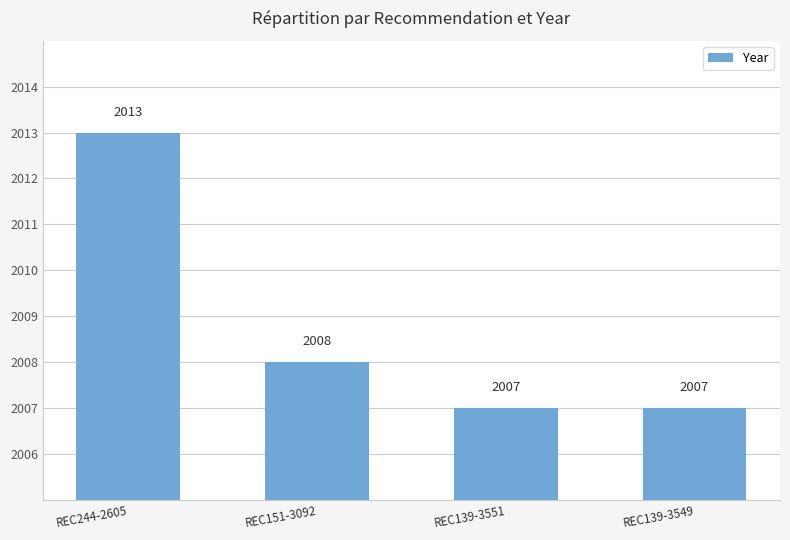

What is the label of the 2nd bar from the left?

REC151-3092